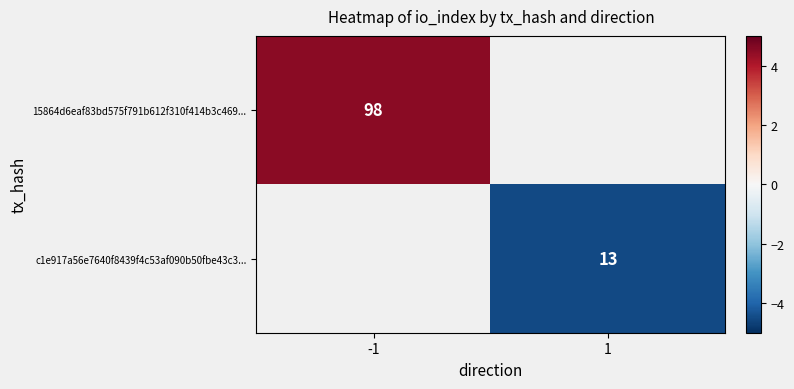

Which has a higher value, 1 or -1?

-1